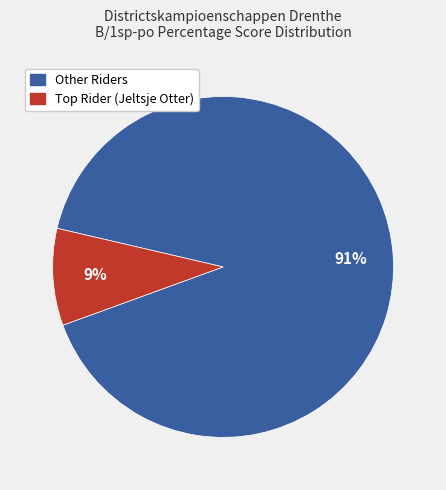

To the nearest percent, what is the average slice percentage?

50%